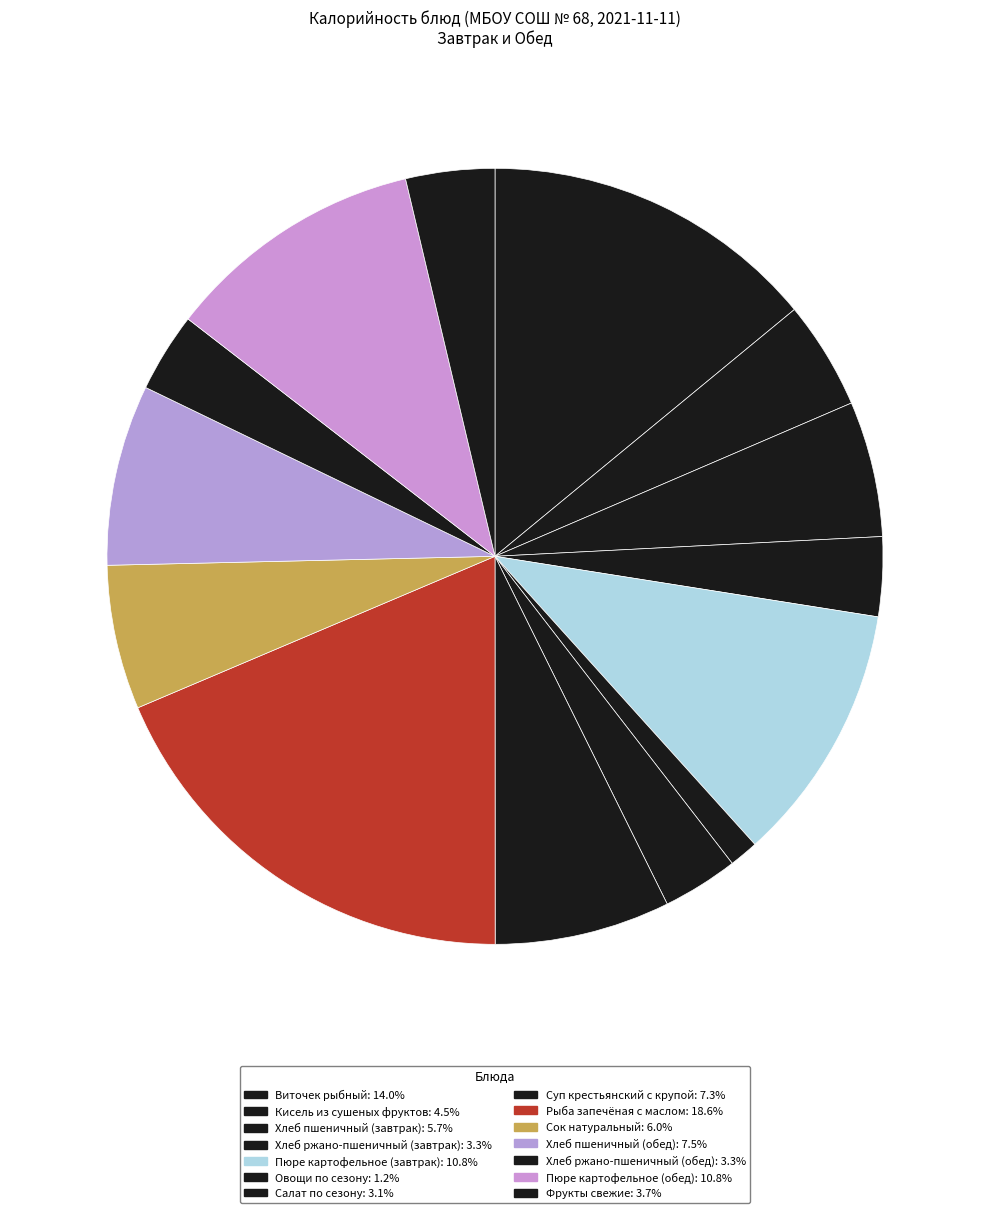

What percentage is the Хлеб ржано-пшеничный (обед) slice, to the nearest percent?

3%